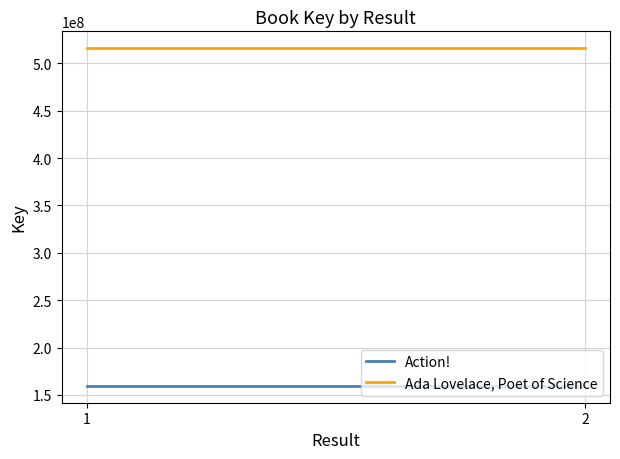

At which label does Action! reach its peak?

1